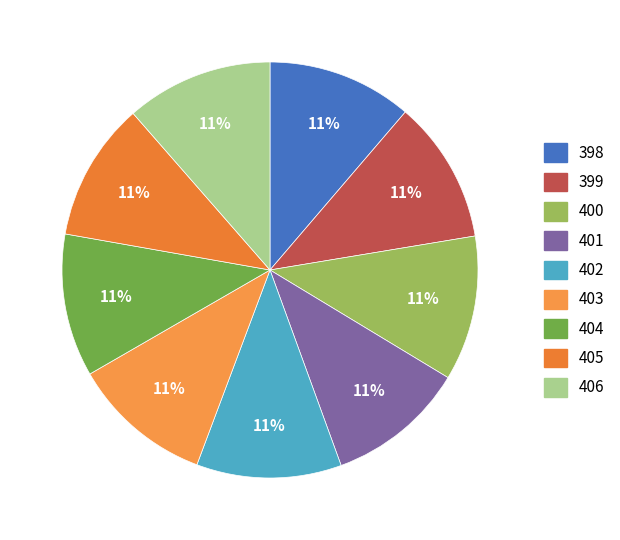

Count the number of slices in the pie.

9